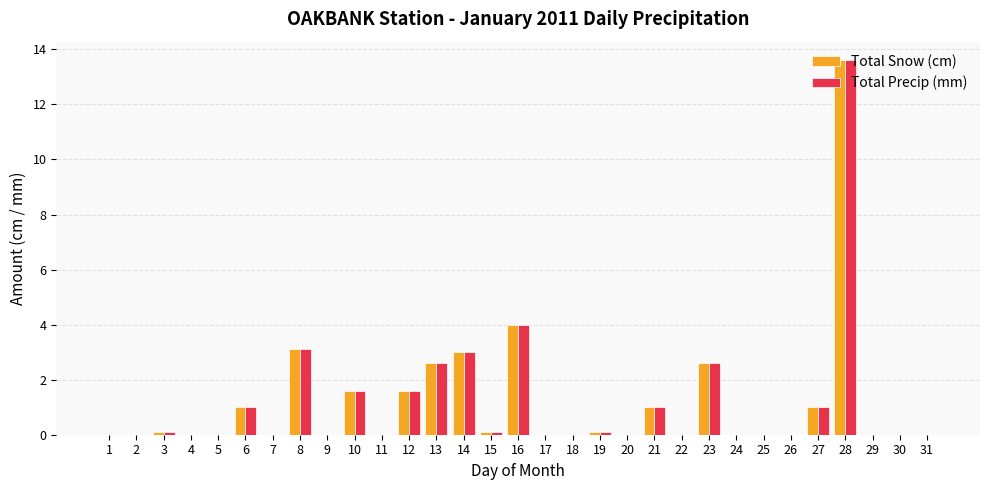

What is the total value across all series at 23?

5.2